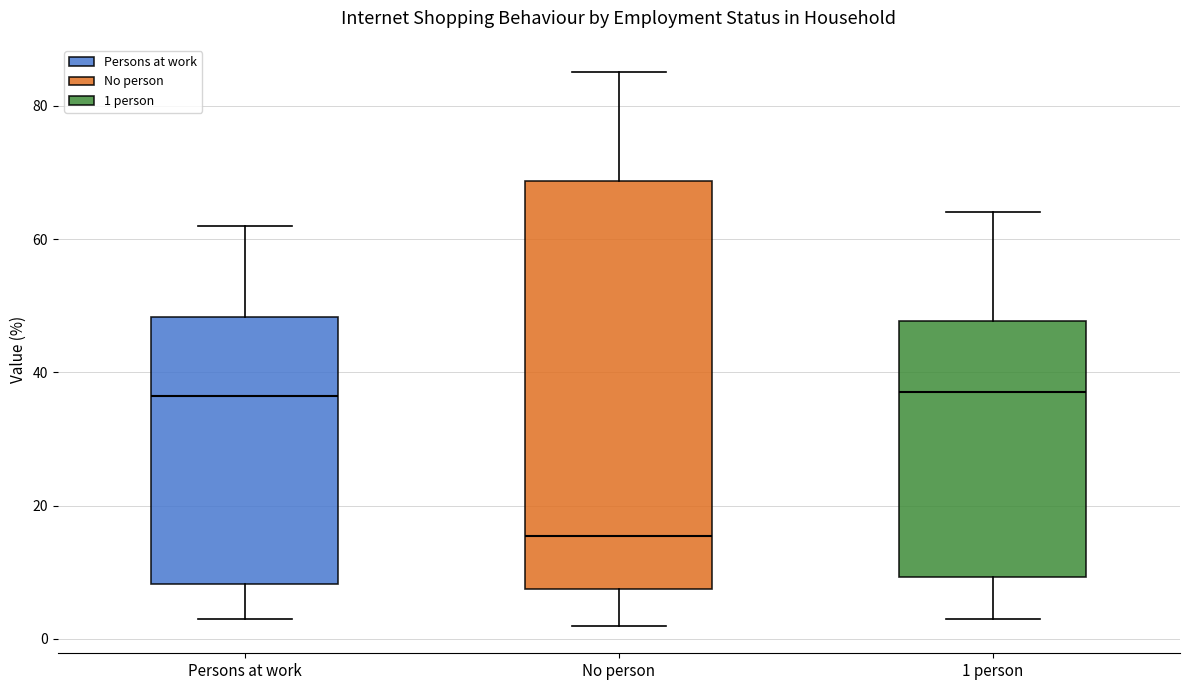

Where is the lower edge of the box for Persons at work on the y-axis? The values are not printed on the chart, so give them approximately, as read against the axis.

8